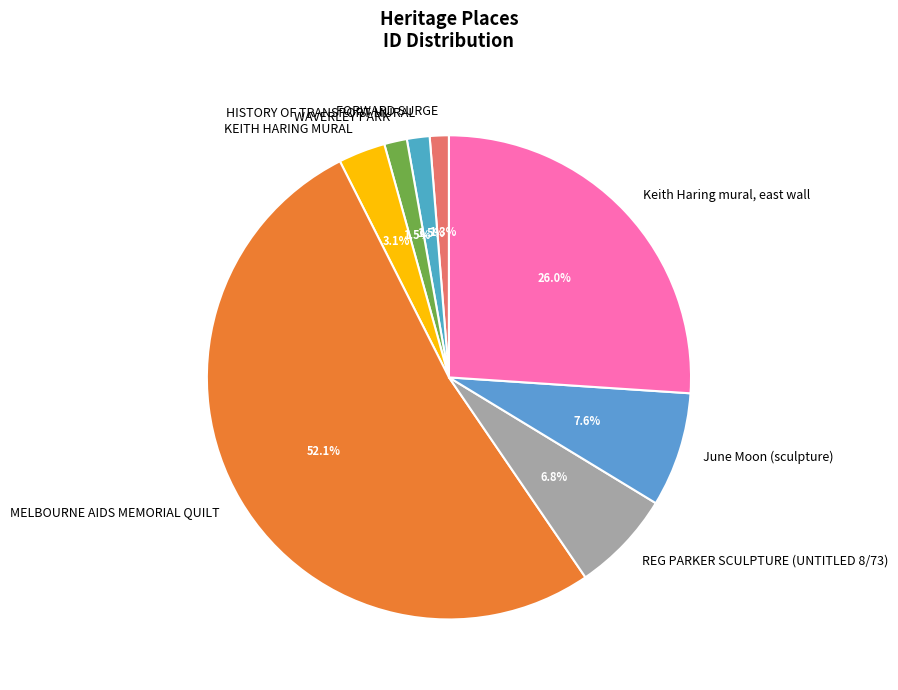

To the nearest percent, what is the combined percentage of REG PARKER SCULPTURE (UNTITLED 8/73) and FORWARD SURGE?

8%